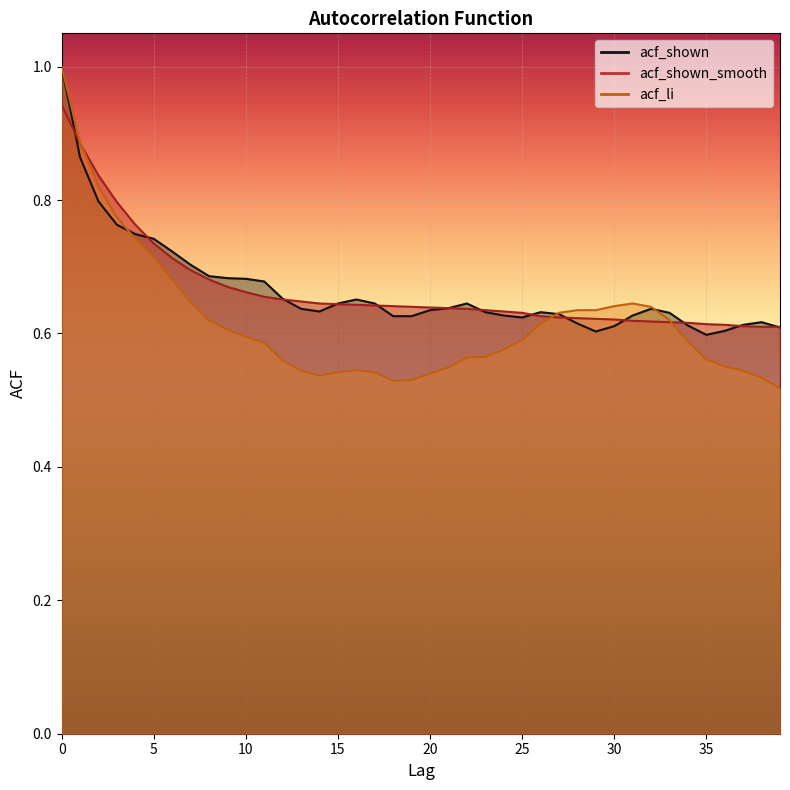

Between 12 and 26, which is larger?

12